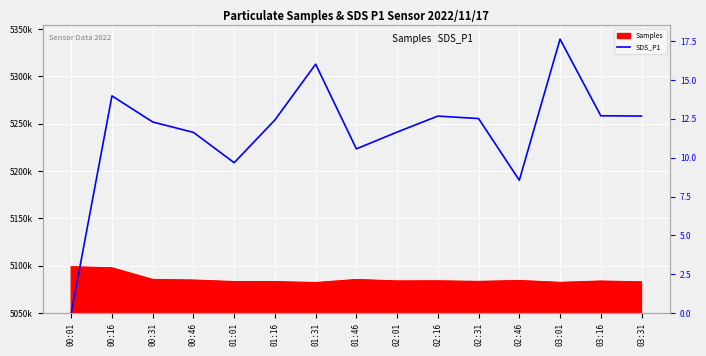

How many data points are less than 12?

6